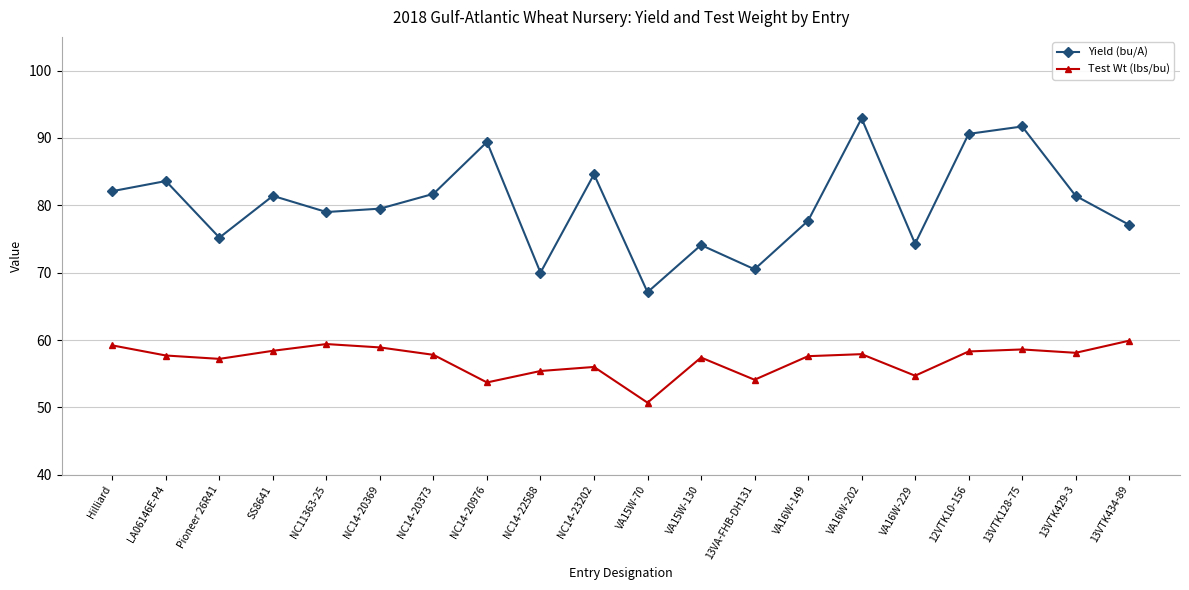

What is the sum of the Yield (bu/A) values at VA16W-229 and VA16W-149?

152.0